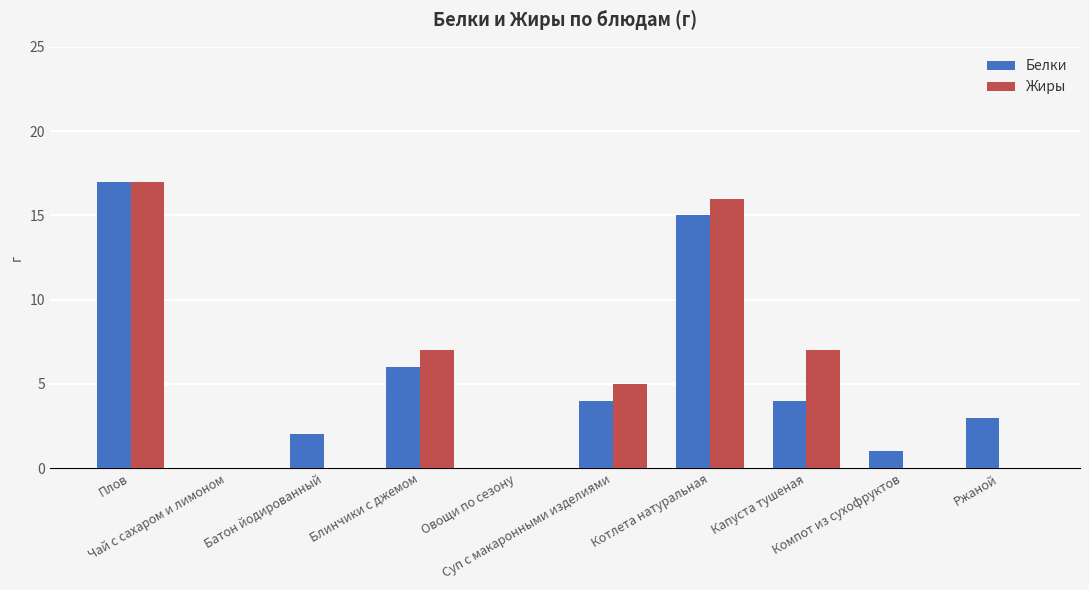

What is the total value across all series at Блинчики с джемом?

13